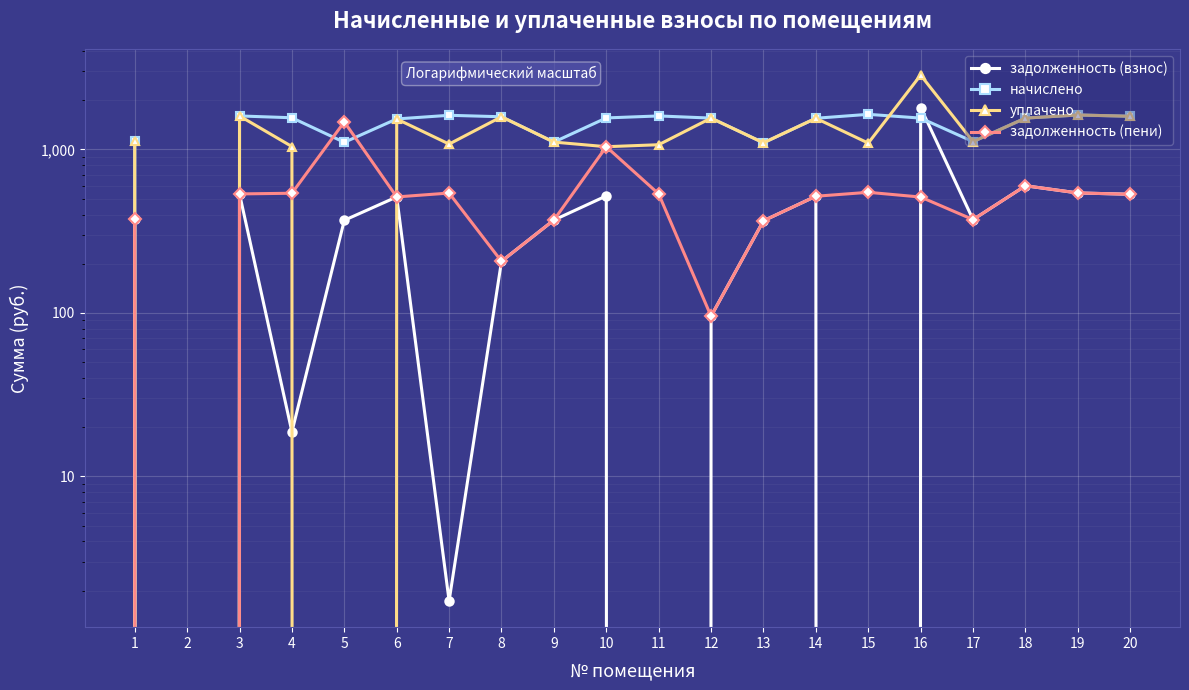

Reading right to left, extract all data points from this chart.

задолженность (взнос): 20=532.2	19=542.0	18=599.7	17=372.4	16=1806.3	15=0.0	14=517.4	13=366.2	12=95.5	11=0.0	10=519.9	9=369.9	8=206.9	7=1.7	6=512.5	5=368.7	4=18.7	3=534.6	2=0.0	1=374.9
начислено: 20=1596.5	19=1626.0	18=1555.9	17=1117.2	16=1555.9	15=1640.7	14=1552.2	13=1098.7	12=1555.9	11=1603.9	10=1559.6	9=1109.8	8=1585.4	7=1618.6	6=1537.5	5=1106.1	4=1563.3	3=1603.9	2=0.0	1=1124.5
уплачено: 20=1596.5	19=1626.0	18=1555.9	17=1117.2	16=2850.6	15=1093.8	14=1552.2	13=1098.7	12=1555.9	11=1069.2	10=1039.7	9=1109.8	8=1585.4	7=1079.1	6=1537.5	5=0.0	4=1042.2	3=1603.9	2=0.0	1=1124.5
задолженность (пени): 20=532.2	19=542.0	18=599.7	17=372.4	16=511.6	15=546.9	14=517.4	13=366.2	12=95.5	11=534.6	10=1039.8	9=369.9	8=206.9	7=541.3	6=512.5	5=1474.8	4=539.8	3=534.6	2=0.0	1=374.9